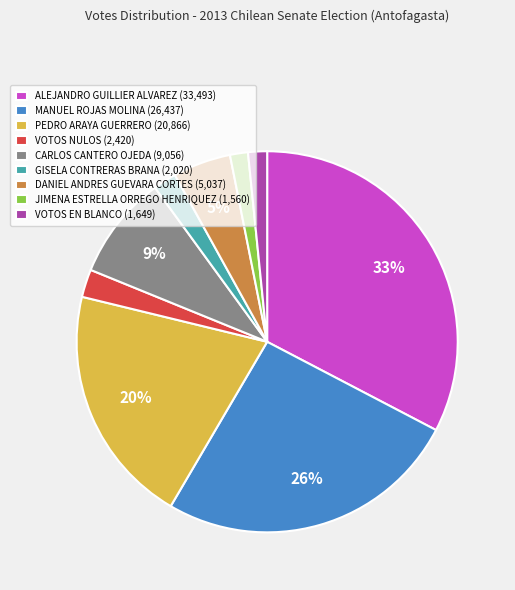

To the nearest percent, what is the combined percentage of MANUEL ROJAS MOLINA and VOTOS NULOS?

28%